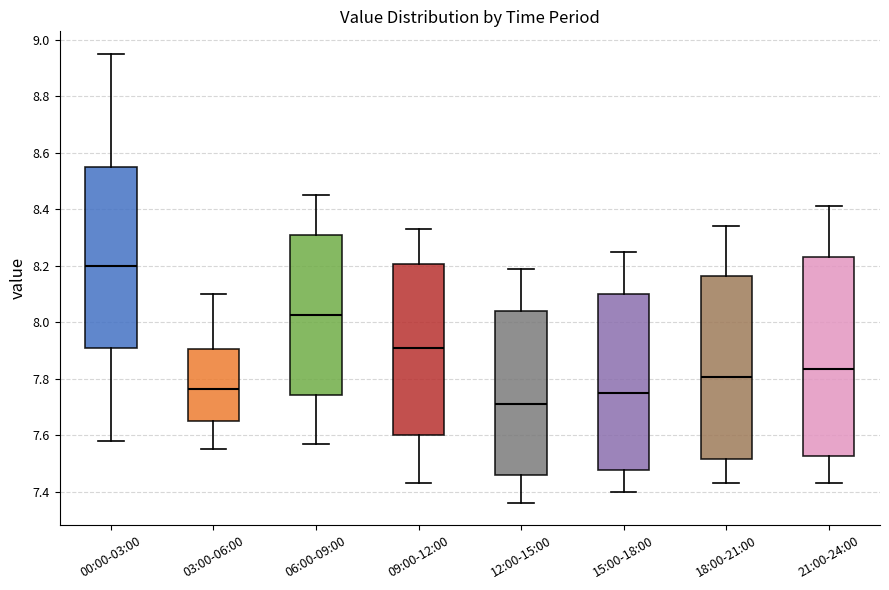

Where is the upper edge of the box for 00:00-03:00 on the y-axis? The values are not printed on the chart, so give them approximately, as read against the axis.

8.56